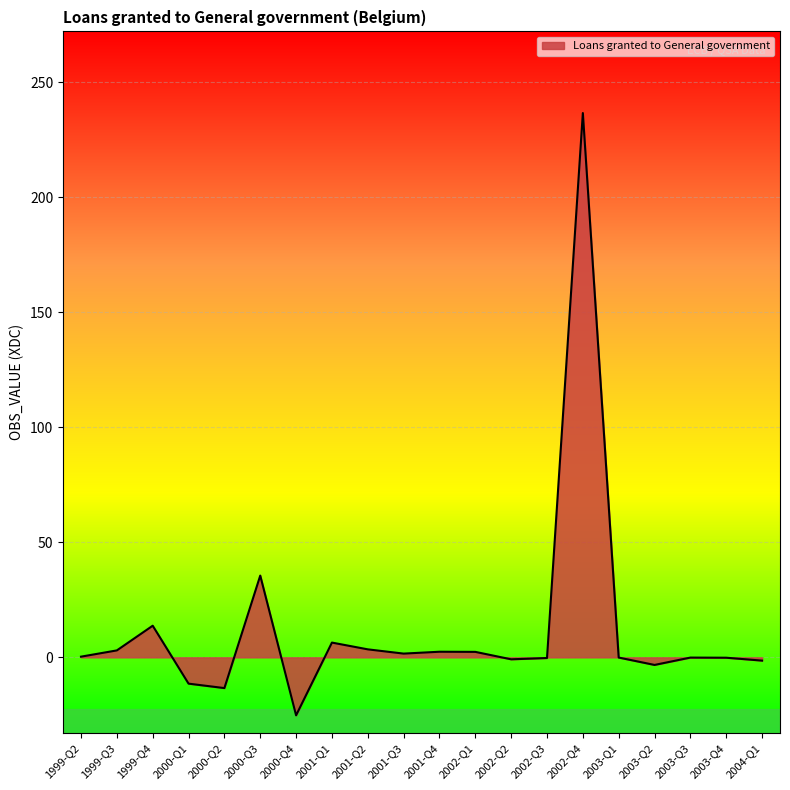

Where is the data nearest to the value 105?

2000-Q3